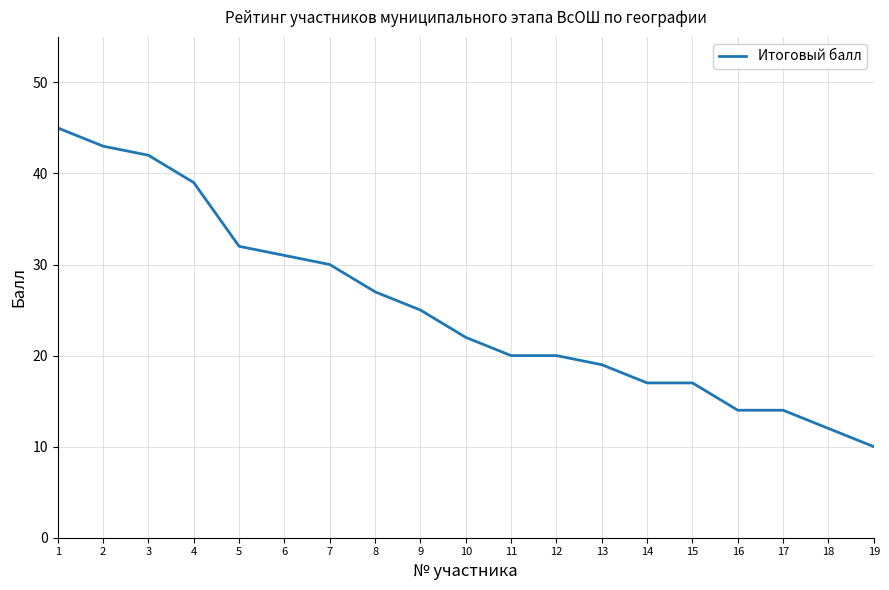

True or false: the data shows 26 at 2.

False